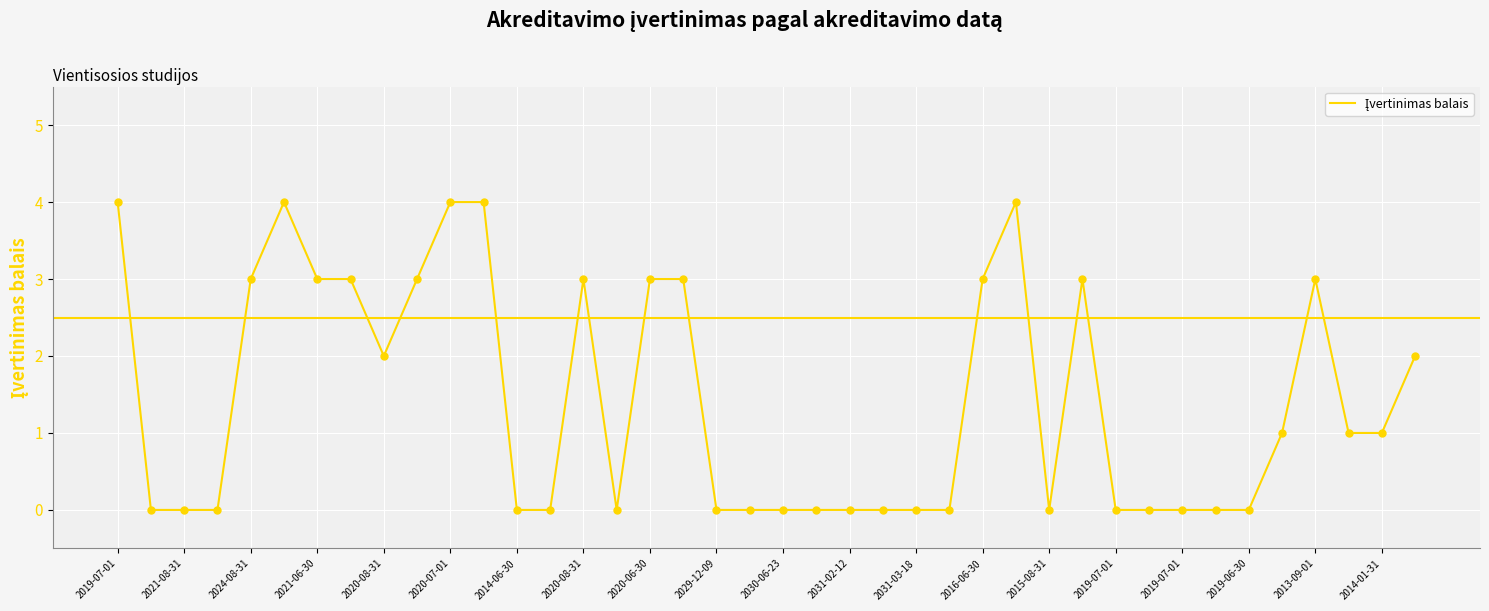

What is the difference between the maximum and minimum values?

4